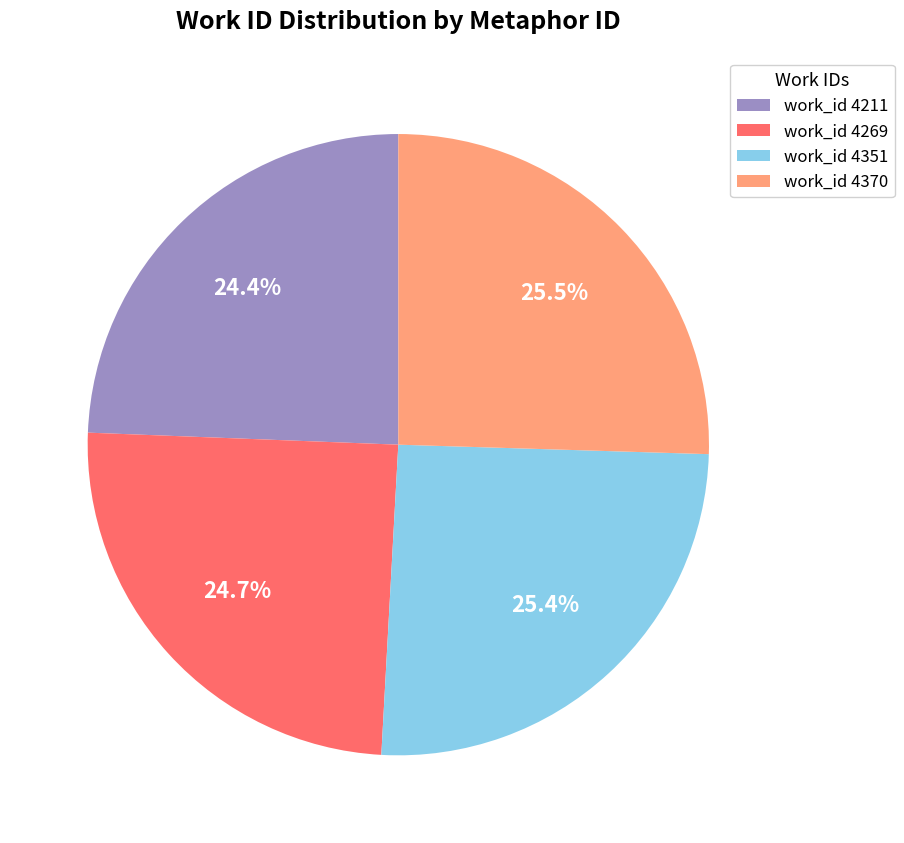

Approximately how many times larger is the value at work_id 4269 compared to work_id 4211?

1.0